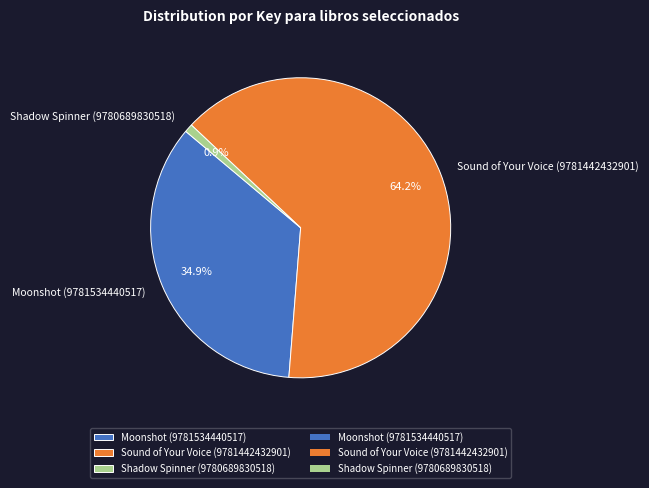

To the nearest percent, what is the difference between the largest and smallest slice percentages?

63%